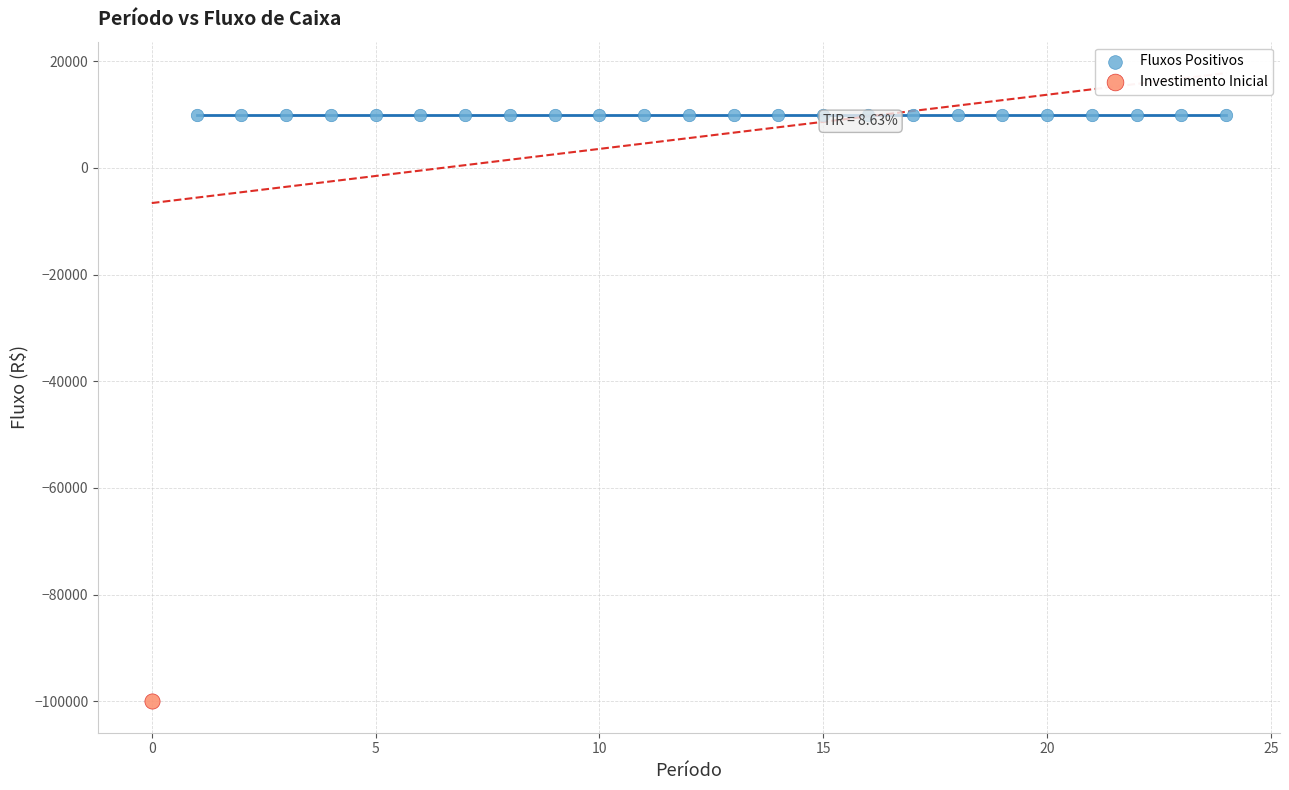

What are all the series names shown in the legend?

Fluxos Positivos, Investimento Inicial